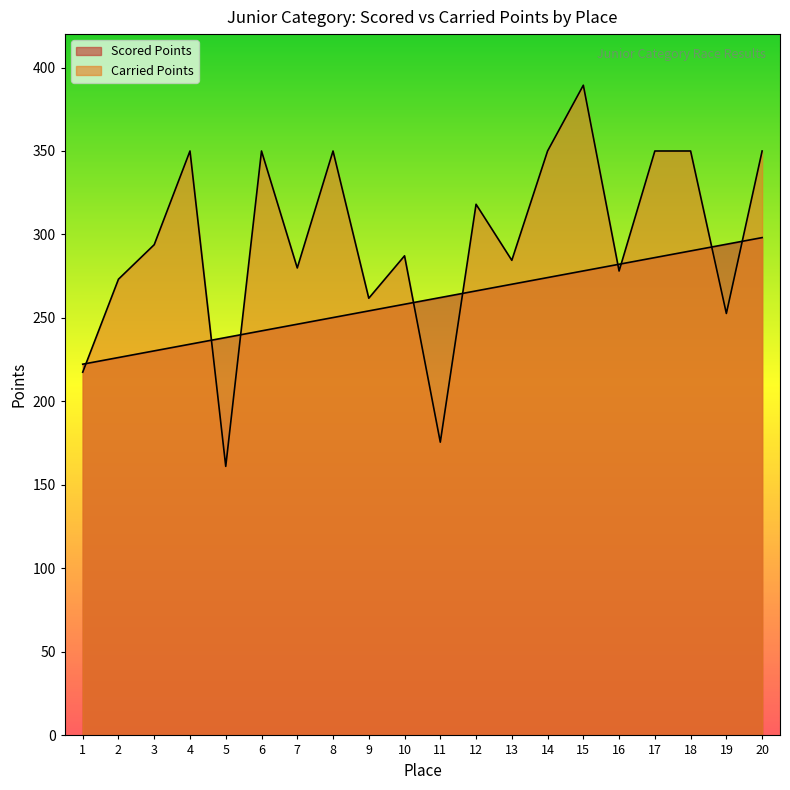

Reading right to left, transcribe all the data shown in this chart.

Scored Points: 298.1	294.1	290.2	286.2	282.2	278.2	274.2	270.2	266.2	262.2	258.2	254.2	250.3	246.3	242.3	238.3	234.3	230.3	226.3	222.3
Carried Points: 350.0	252.7	350.0	350.0	278.1	389.4	350.0	284.5	318.1	175.6	287.2	261.8	350.0	279.9	350.0	161.1	350.0	293.9	273.2	217.5